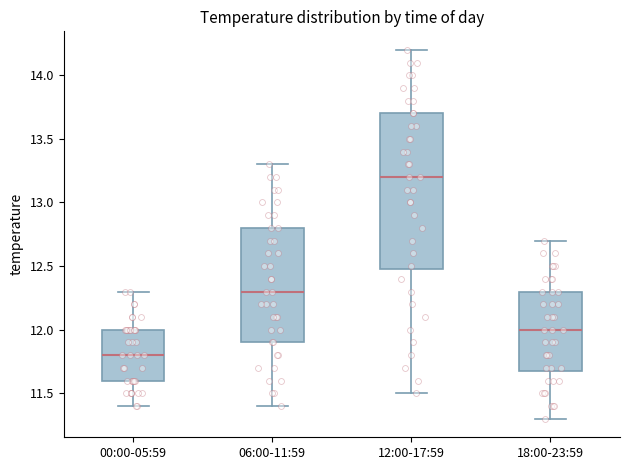

Which box is the tallest, from its lower edge to its upper edge?

12:00-17:59